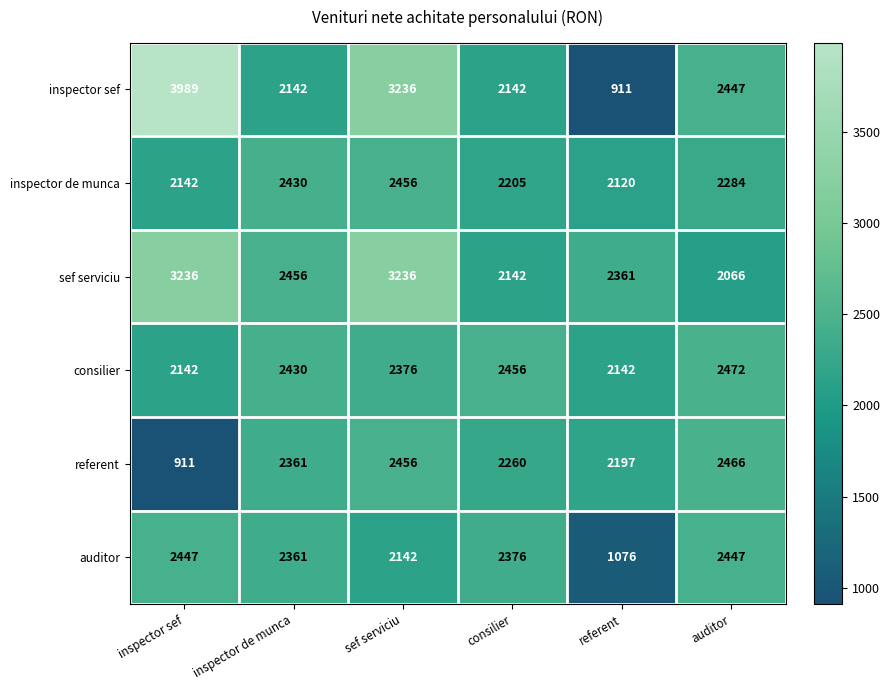

At how many categories does at least one series exceed 1180?

6